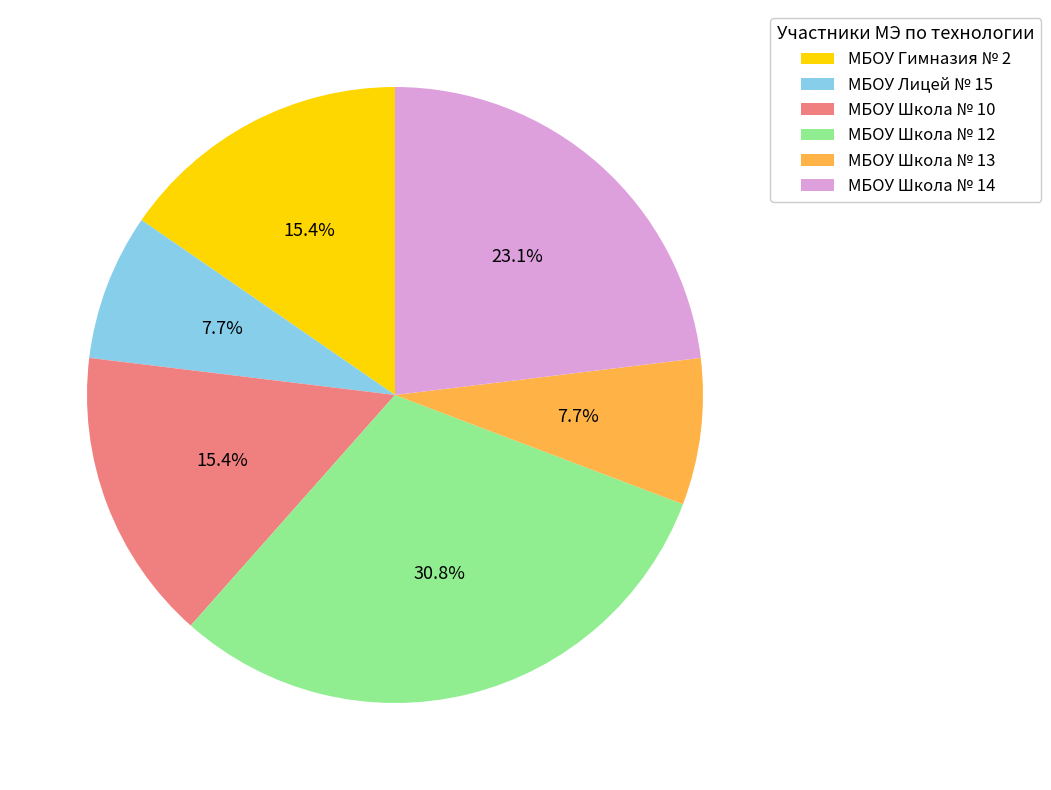

To the nearest percent, what is the combined percentage of МБОУ Гимназия № 2 and МБОУ Школа № 13?

23%